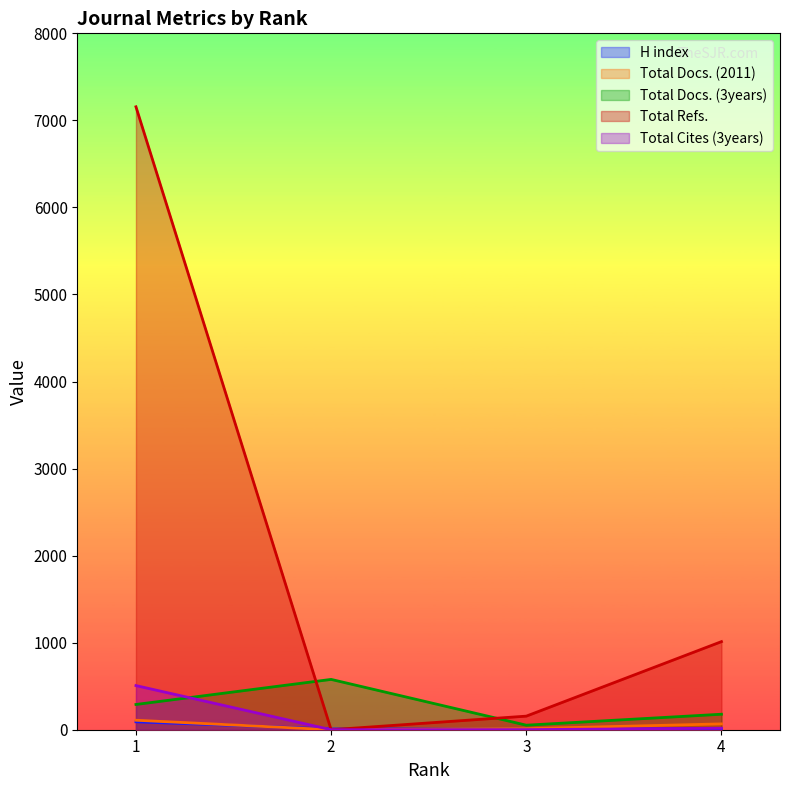

Is the value of Total Docs. (2011) at 1 greater than the value of Total Refs. at 4?

No